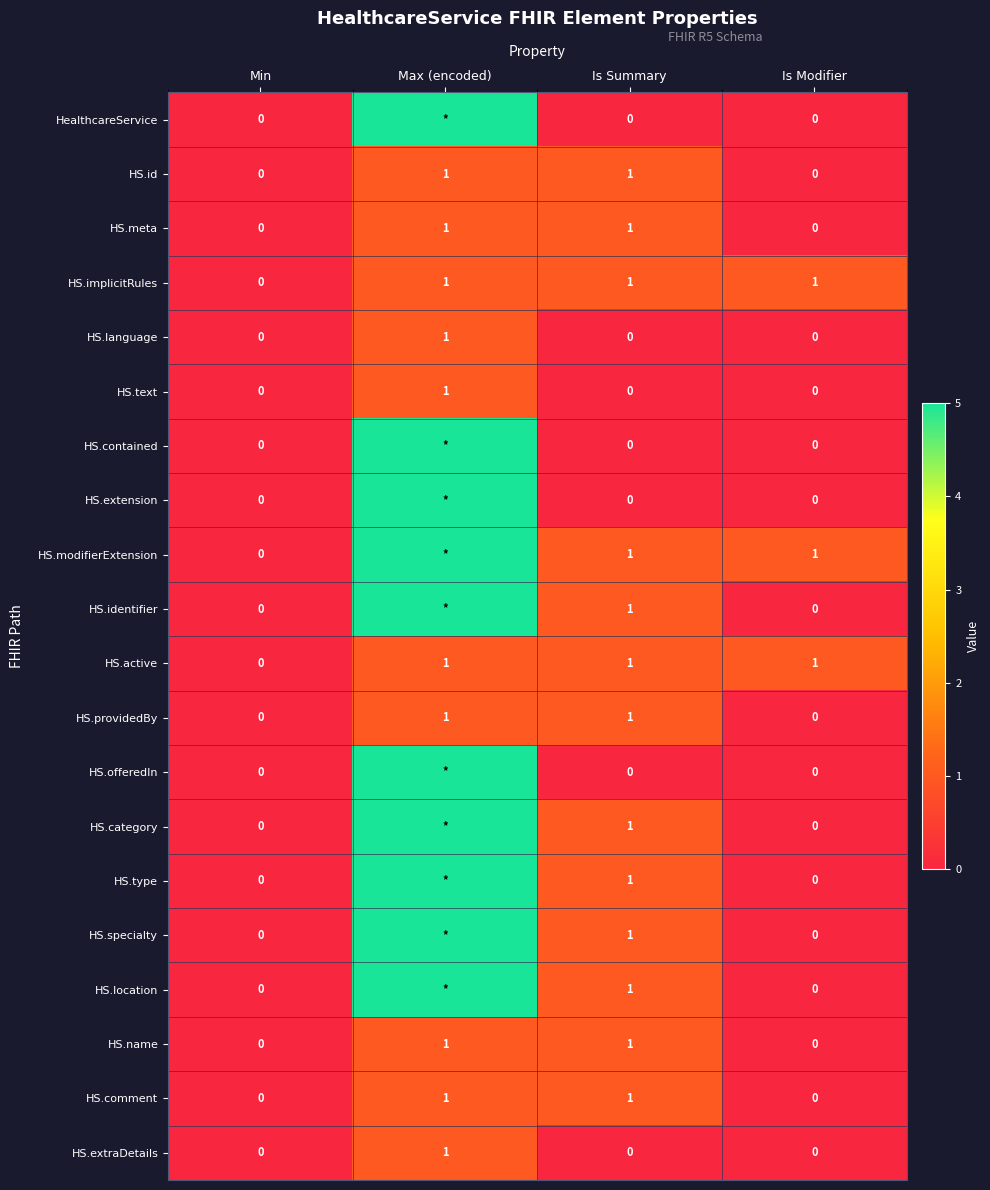

At which label is HS.implicitRules closest to 0?

Min